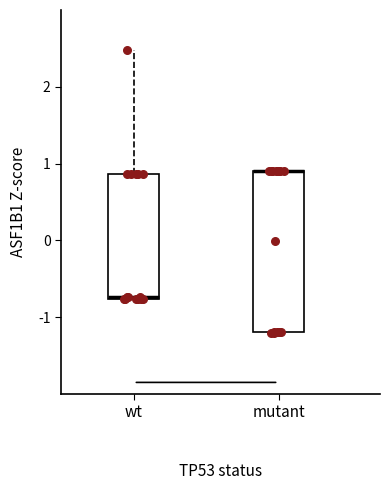

Reading left to right, transcribe this box plot: for each box, give where its median line is, the range the box spans, and where its two whiskers end, as read against the y-axis. The values are not printed on the chart, so give them approximately, as read against the axis.

wt: median -0.7, box -0.8 to 0.9, whiskers -0.8 to 2.5
mutant: median 0.9 (drawn on the box's upper edge), box -1.2 to 0.9, whiskers -1.2 to 0.9